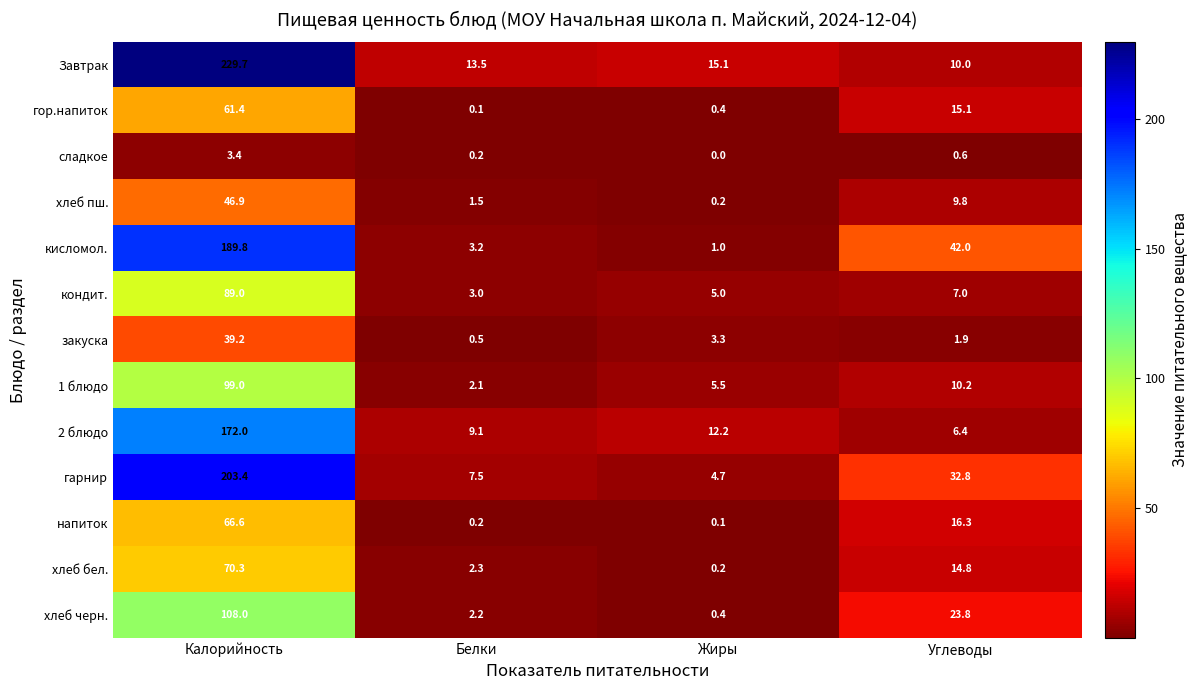

At which category does the chart reach its minimum across all series?

Жиры